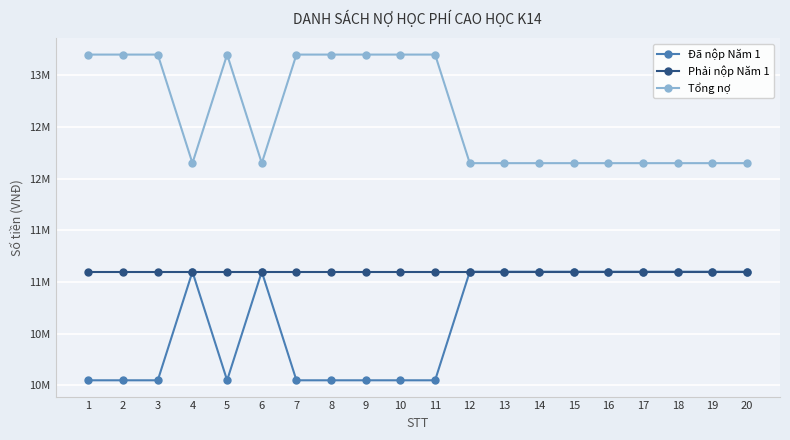

In Tổng nợ, how many points are higher than both neighbors (excluding endpoints)?

1